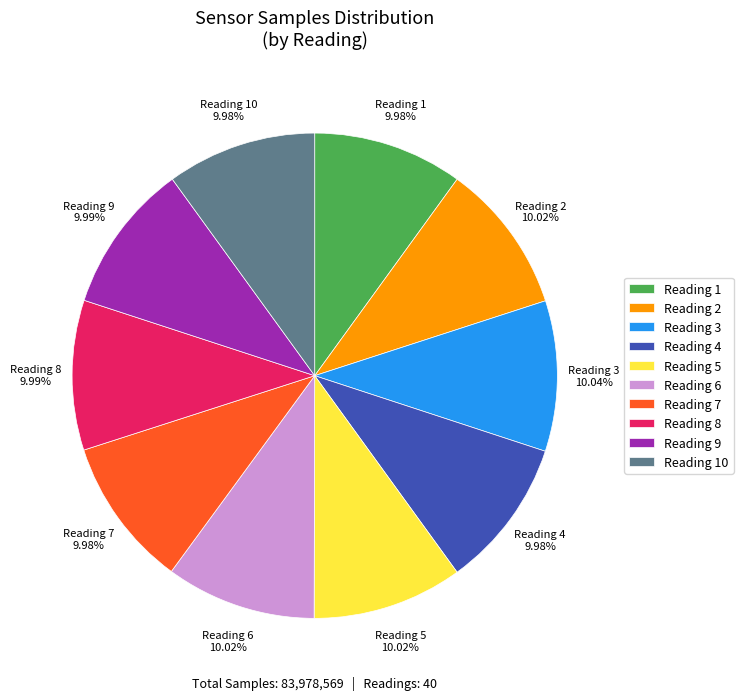

Is Reading 4 the majority of the pie?

No